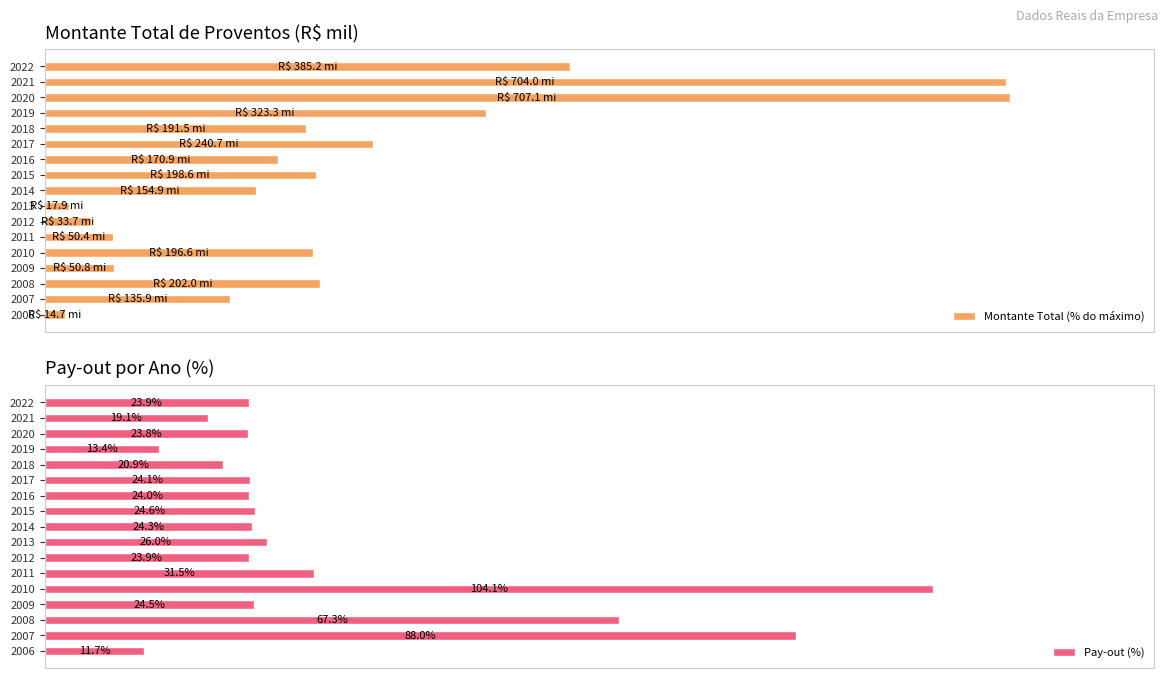

Which series has the largest total across all categories?

Pay-out (%)